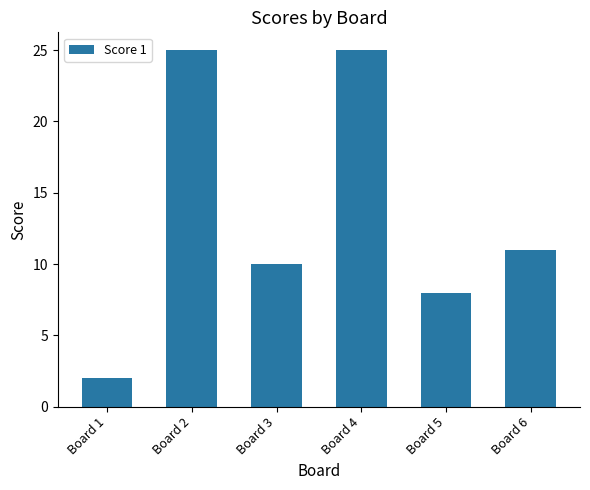

How many data points does each series have?

6